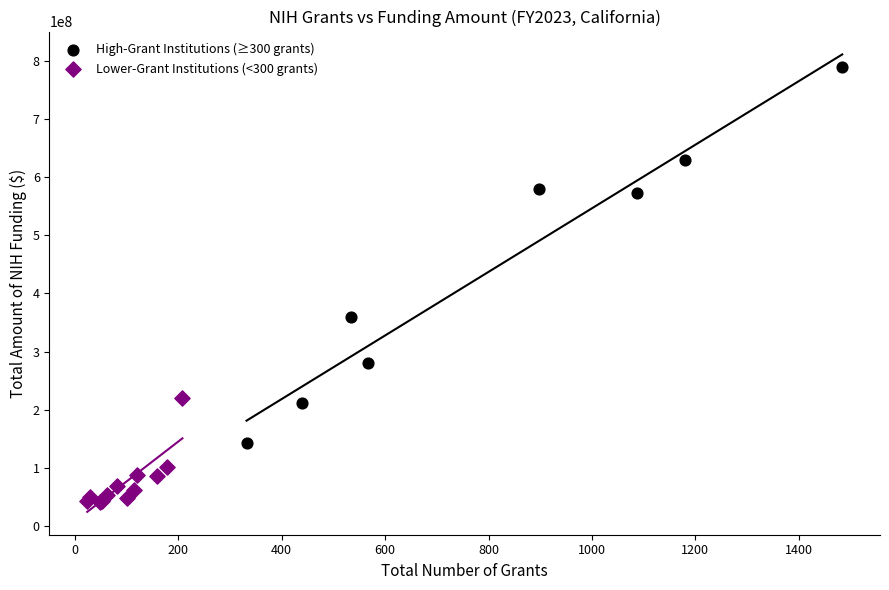

Which series reaches the maximum Y coordinate?

High-Grant Institutions (≥300 grants)